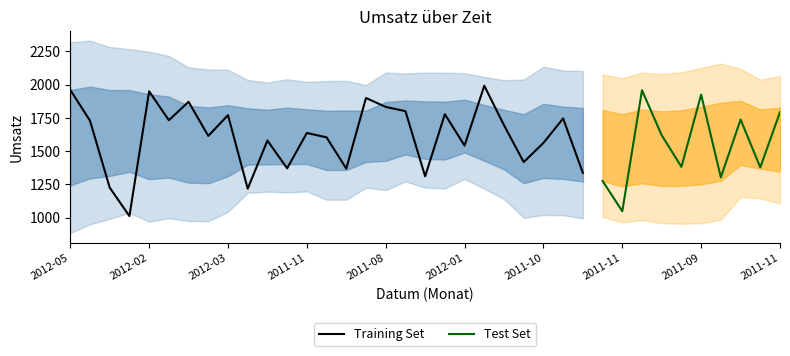

What is the maximum value shown in the chart?

1992